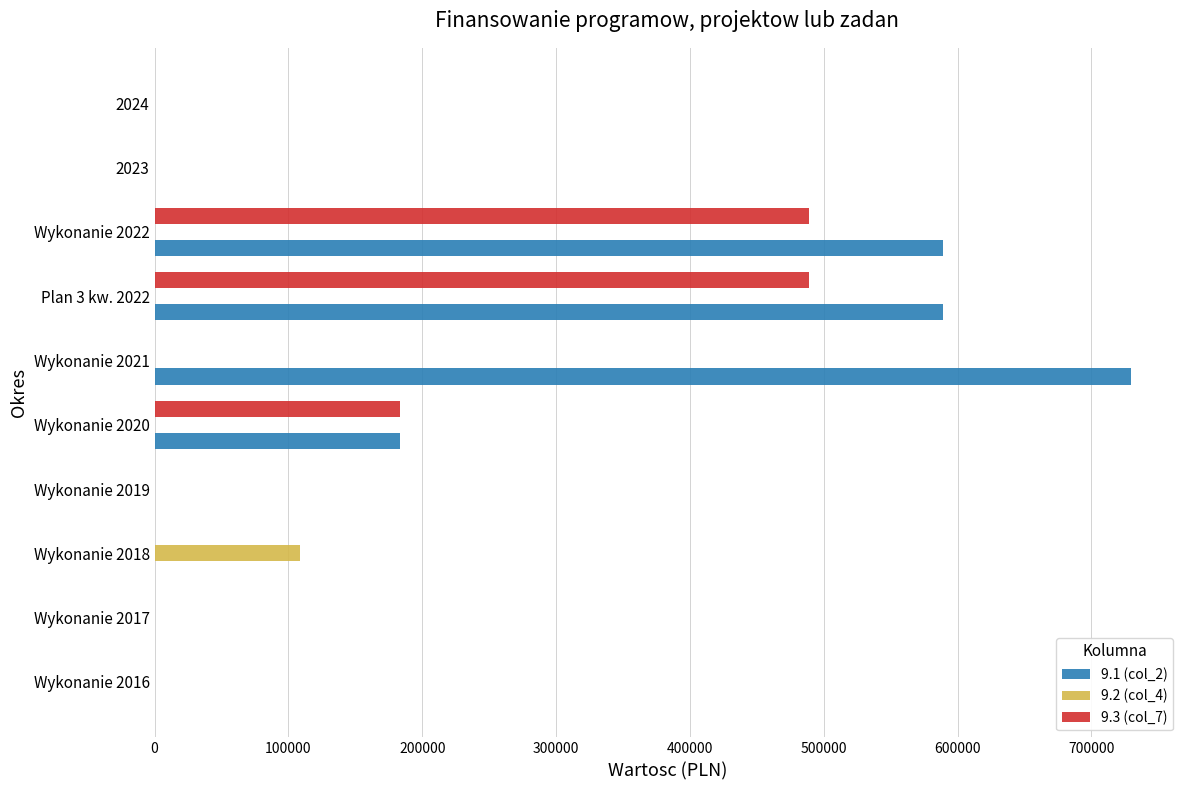

Which series changed the most between Wykonanie 2018 and Plan 3 kw. 2022?

9.1 (col_2)